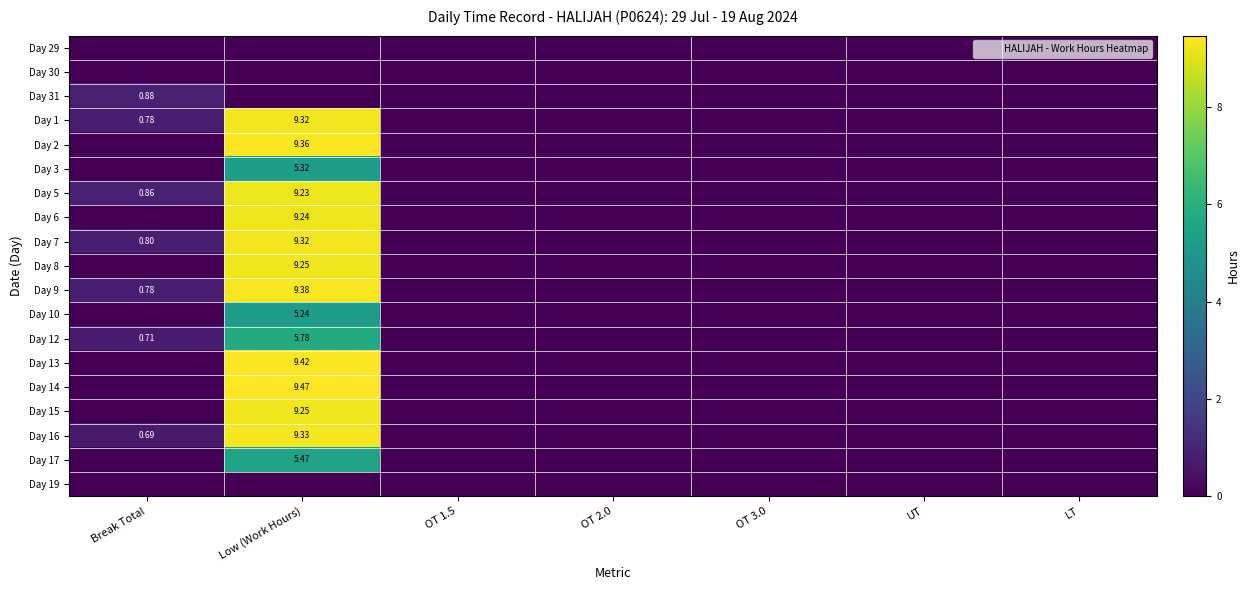

Is it true that Day 12 equals 0.0 at OT 1.5?

True